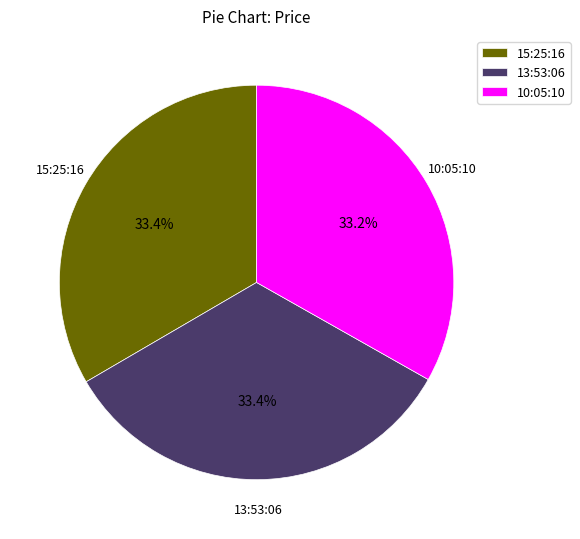

What percentage is the 13:53:06 slice, to the nearest percent?

33%